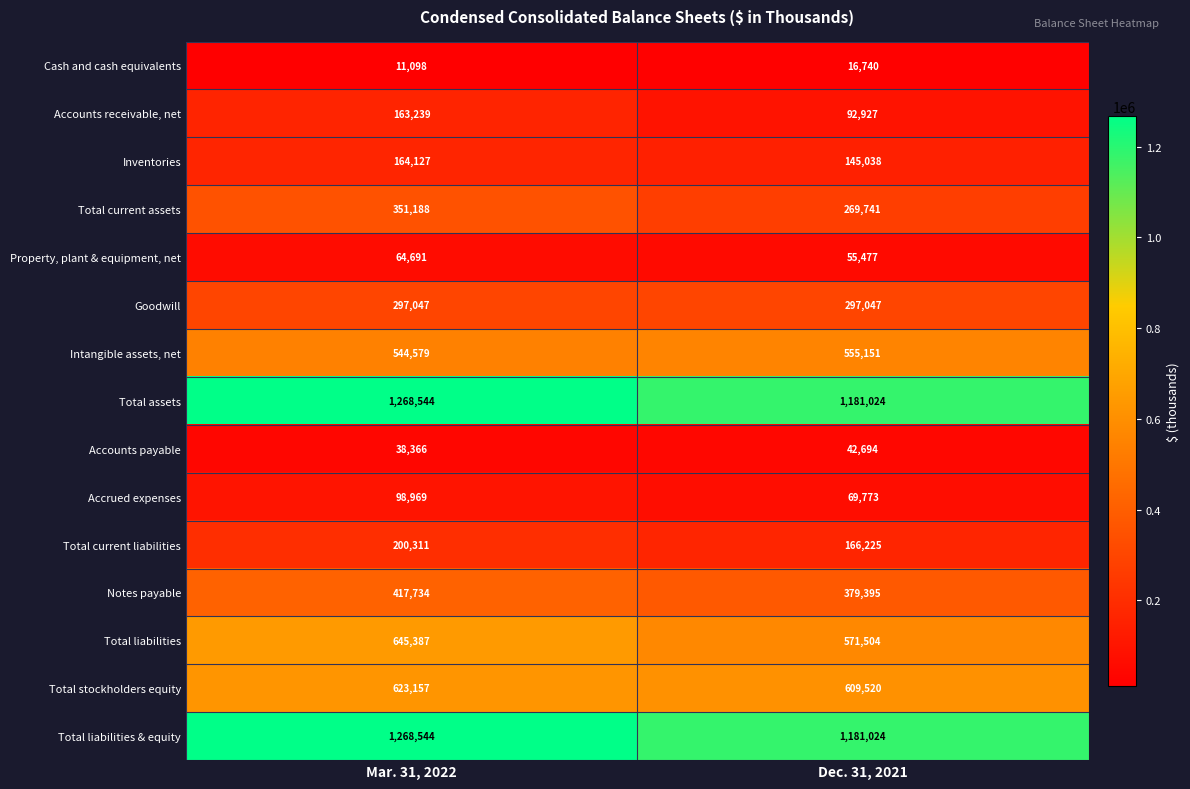

List the labels in order of Notes payable value, largest first.

Mar. 31, 2022, Dec. 31, 2021